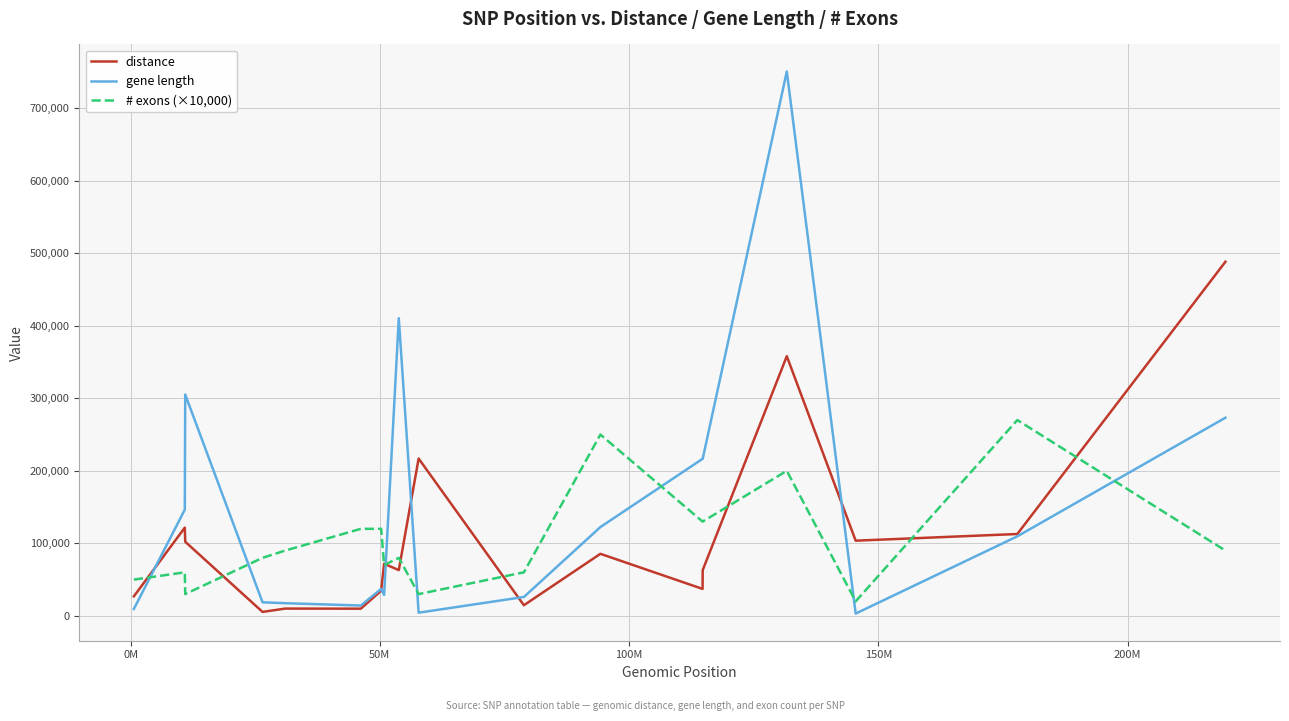

How many distinct data groups are displayed?

3